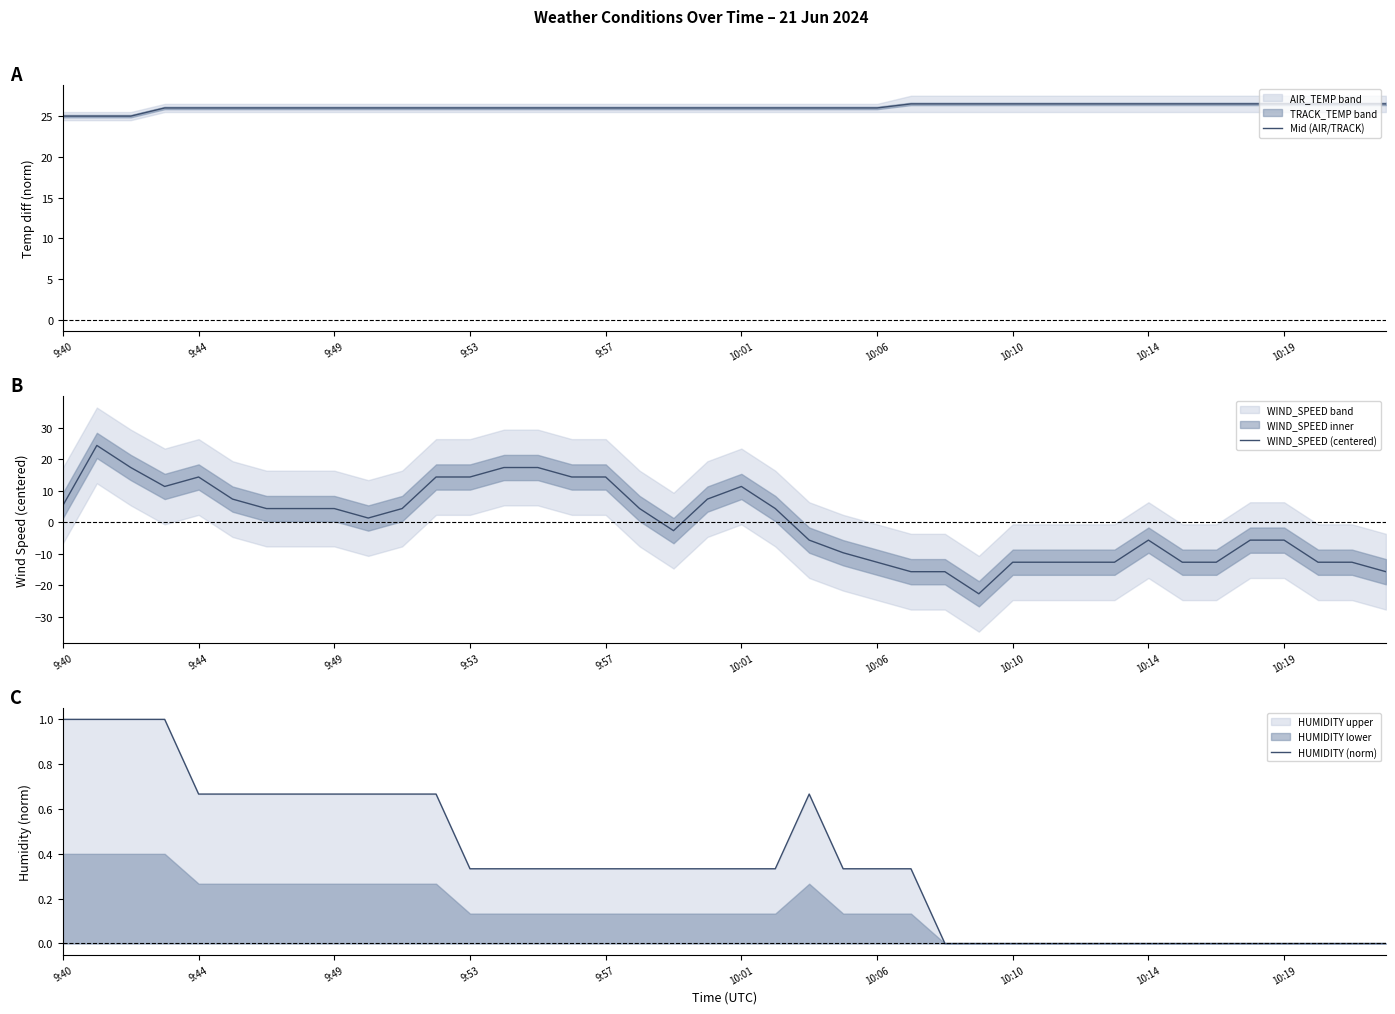

What is the greatest value displayed?

26.5